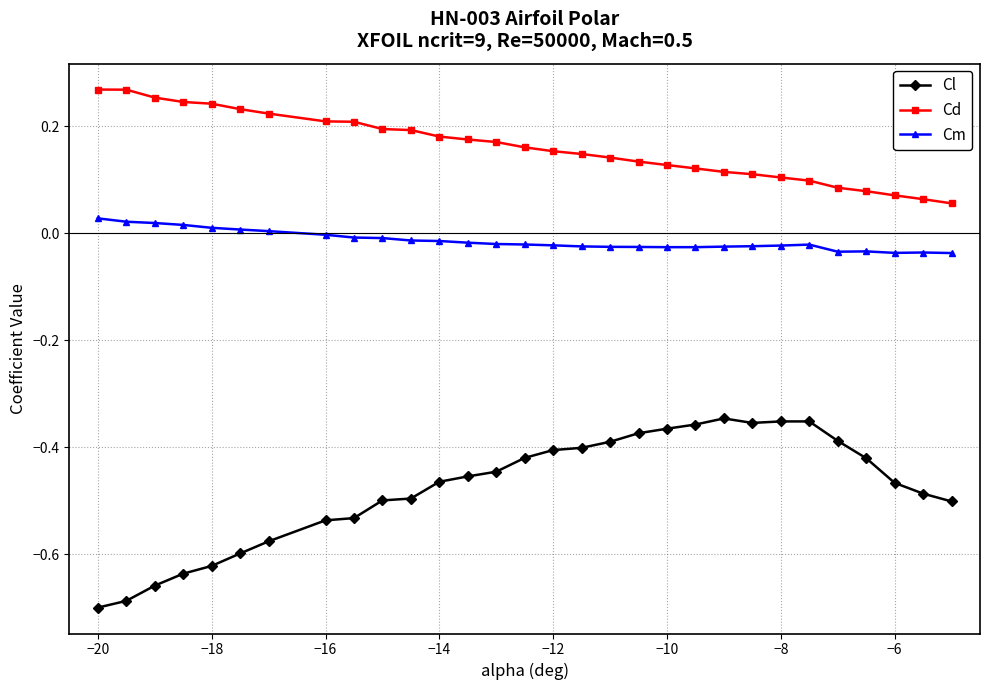

List the series in order of their peak value, lowest first.

Cl, Cm, Cd